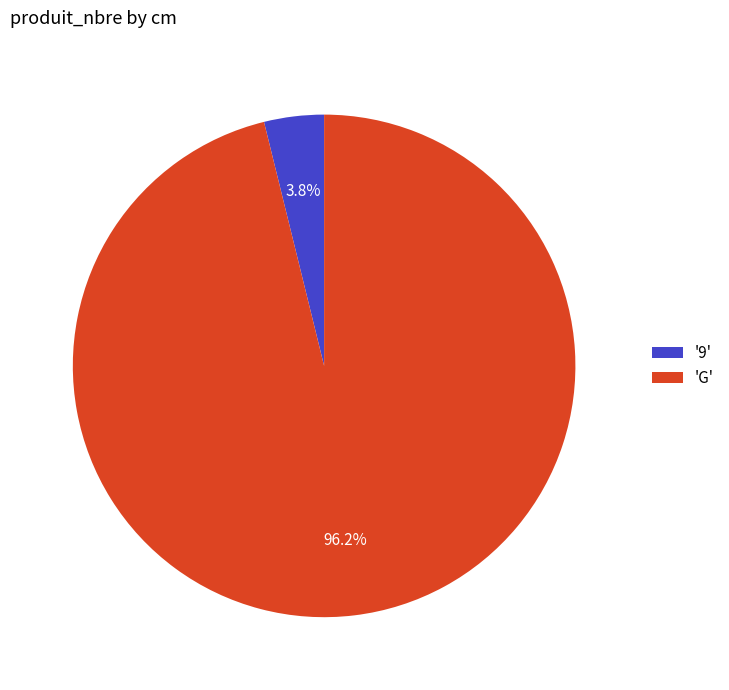

Do 'G' and '9' together represent more than half of the pie?

Yes